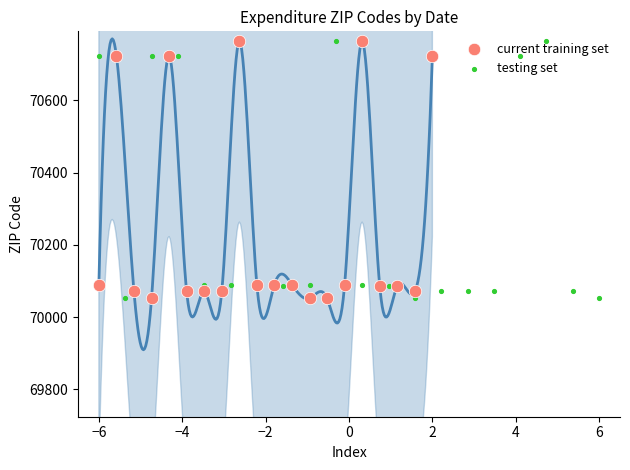

Which series reaches the minimum Y coordinate?

current training set